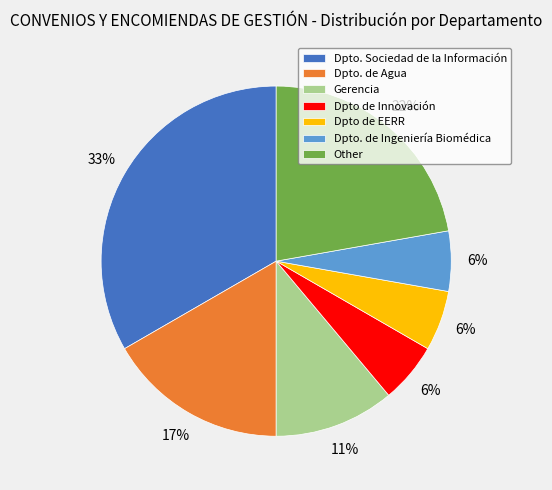

Is there a majority slice in this chart?

No